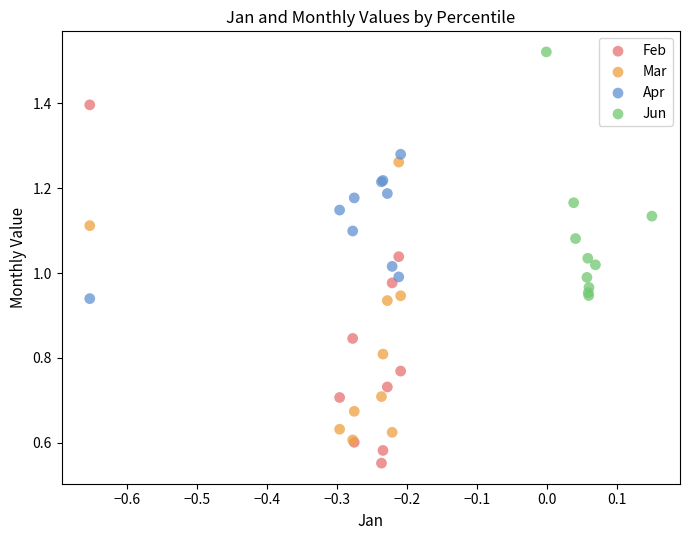

Which series has the widest spread of Y values?

Feb